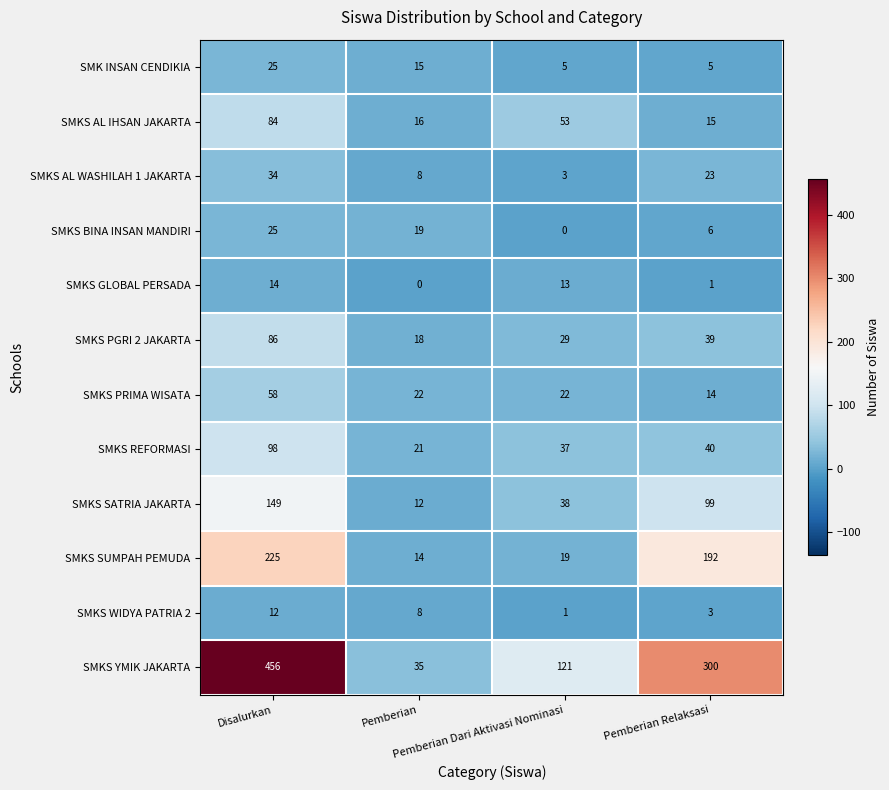

How many values in SMKS BINA INSAN MANDIRI are above zero?

3